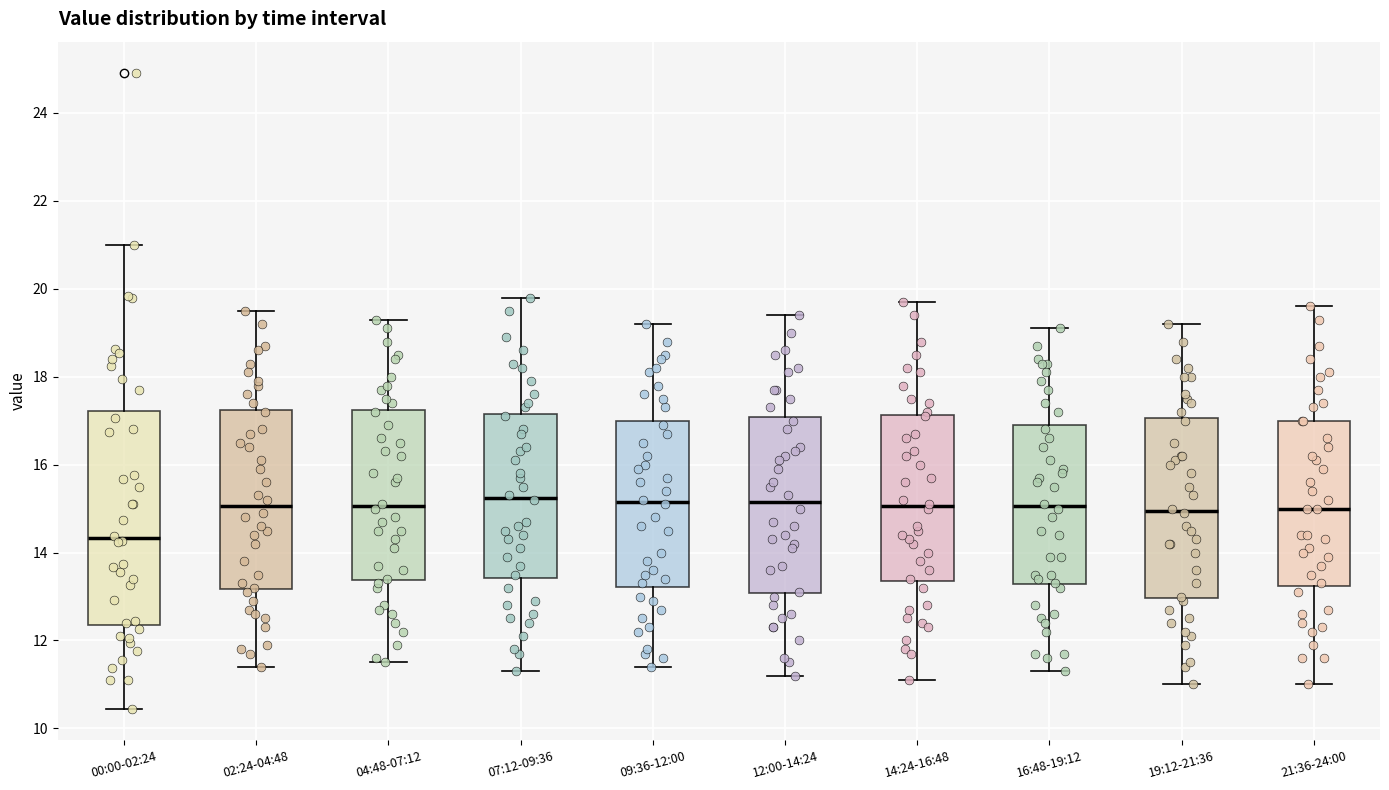

Reading left to right, transcribe this box plot: for each box, give where its median line is, the range the box spans, and where its two whiskers end, as read against the y-axis. The values are not printed on the chart, so give them approximately, as read against the axis.

00:00-02:24: median 14.4, box 12.4 to 17.2, whiskers 10.4 to 21.0
02:24-04:48: median 15.0, box 13.2 to 17.2, whiskers 11.4 to 19.6
04:48-07:12: median 15.0, box 13.4 to 17.2, whiskers 11.6 to 19.4
07:12-09:36: median 15.2, box 13.4 to 17.2, whiskers 11.4 to 19.8
09:36-12:00: median 15.2, box 13.2 to 17.0, whiskers 11.4 to 19.2
12:00-14:24: median 15.2, box 13.0 to 17.0, whiskers 11.2 to 19.4
14:24-16:48: median 15.0, box 13.4 to 17.2, whiskers 11.2 to 19.8
16:48-19:12: median 15.0, box 13.2 to 17.0, whiskers 11.4 to 19.2
19:12-21:36: median 15.0, box 13.0 to 17.0, whiskers 11.0 to 19.2
21:36-24:00: median 15.0, box 13.2 to 17.0, whiskers 11.0 to 19.6